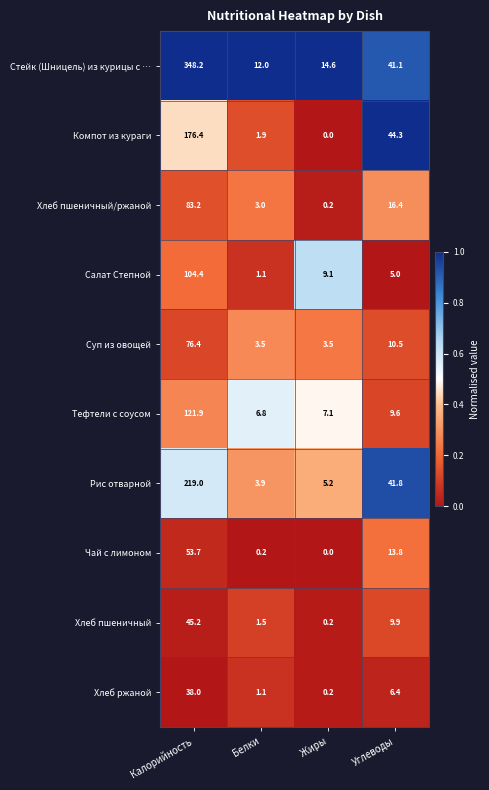

What is the maximum value shown in the chart?

348.2